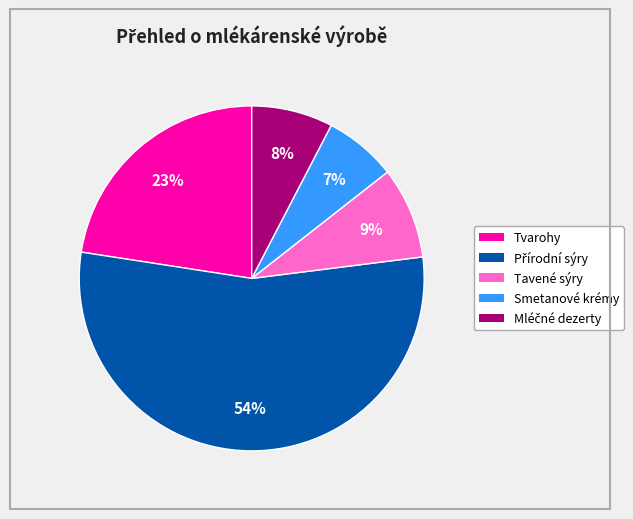

How many segments does this pie chart have?

5